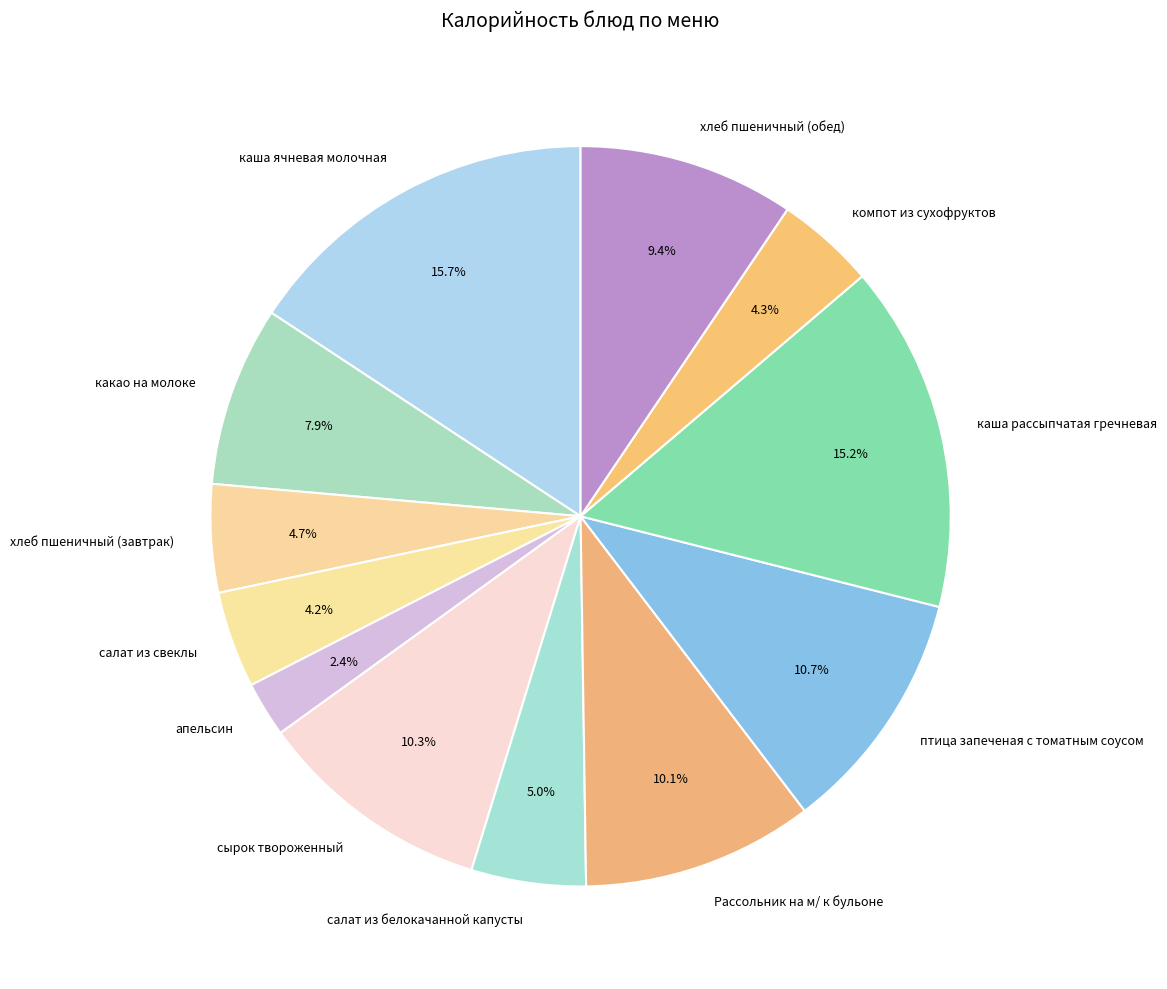

The компот из сухофруктов slice represents 4% of the pie. True or false?

True